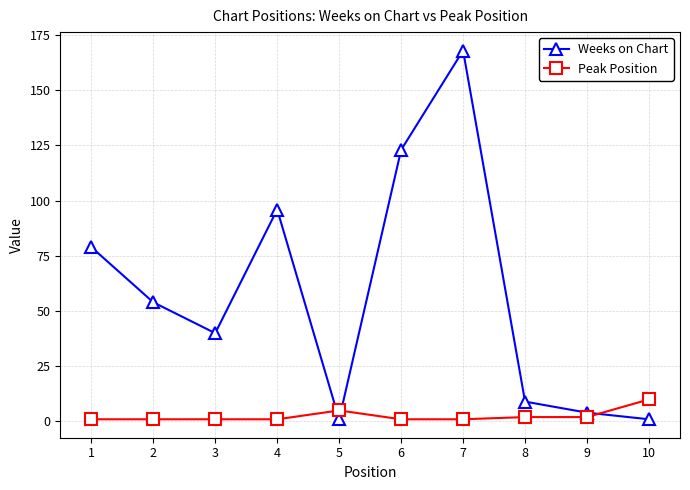

Is it true that Weeks on Chart equals 19 at 3?

False